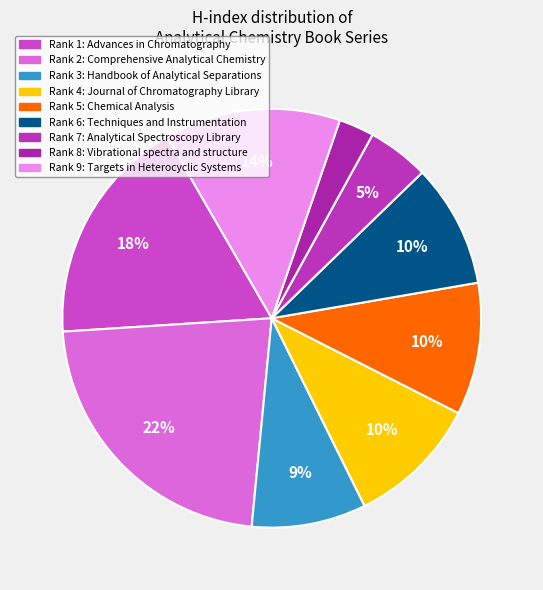

Which category has the biggest portion of the pie?

Rank 2: Comprehensive Analytical Chemistry